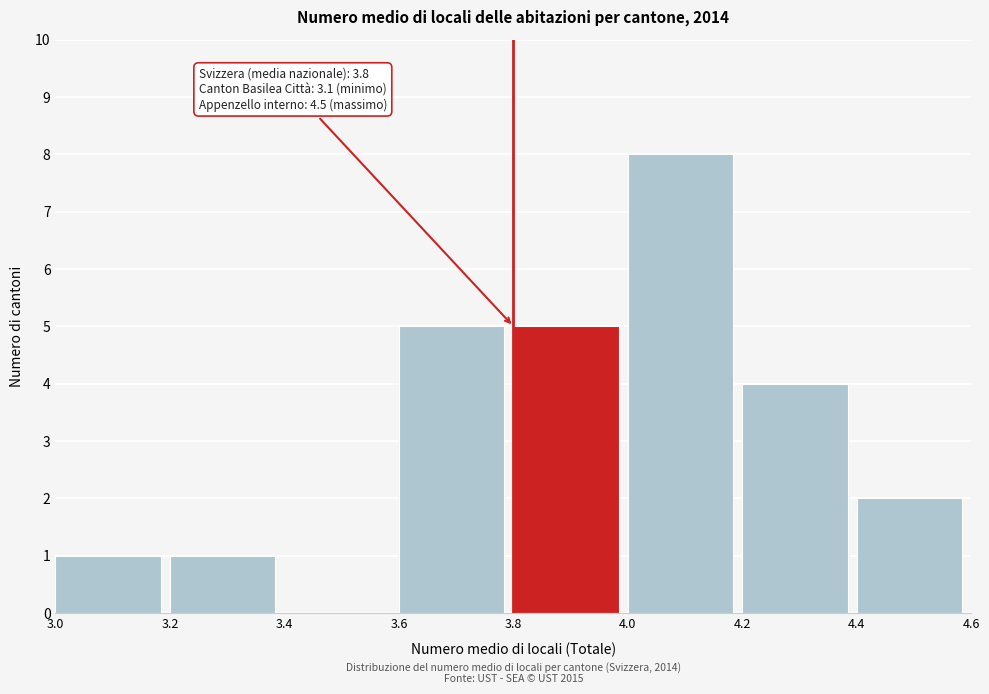

Which range on the x-axis has the tallest bar?

4.0 to 4.2